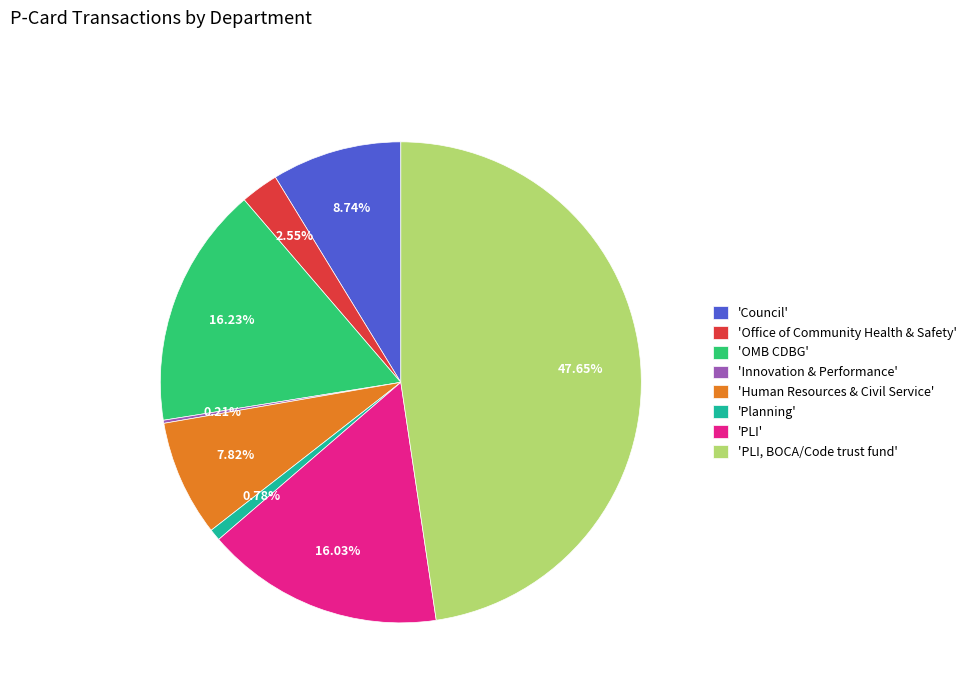

Is the sum of 'Planning' and 'Office of Community Health & Safety' greater than half?

No